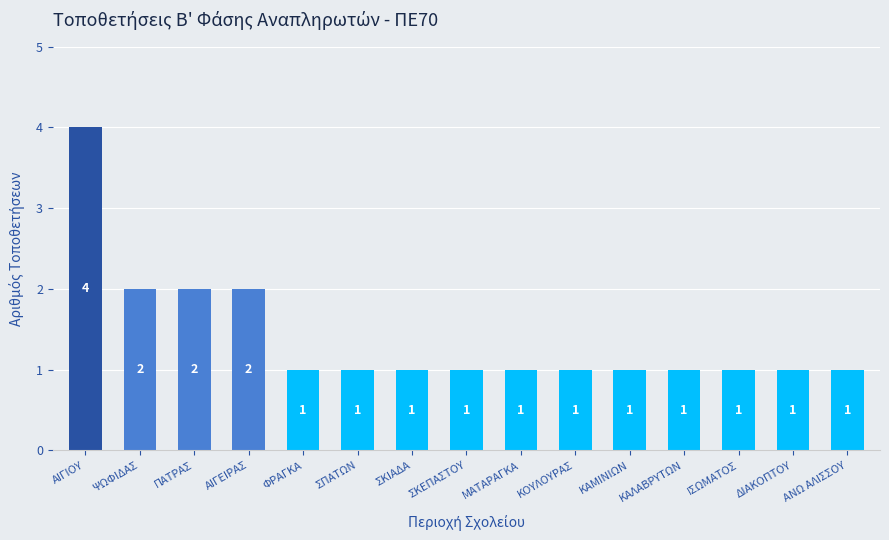

The chart shows a value of 1 at ΨΩΦΙΔΑΣ. True or false?

False